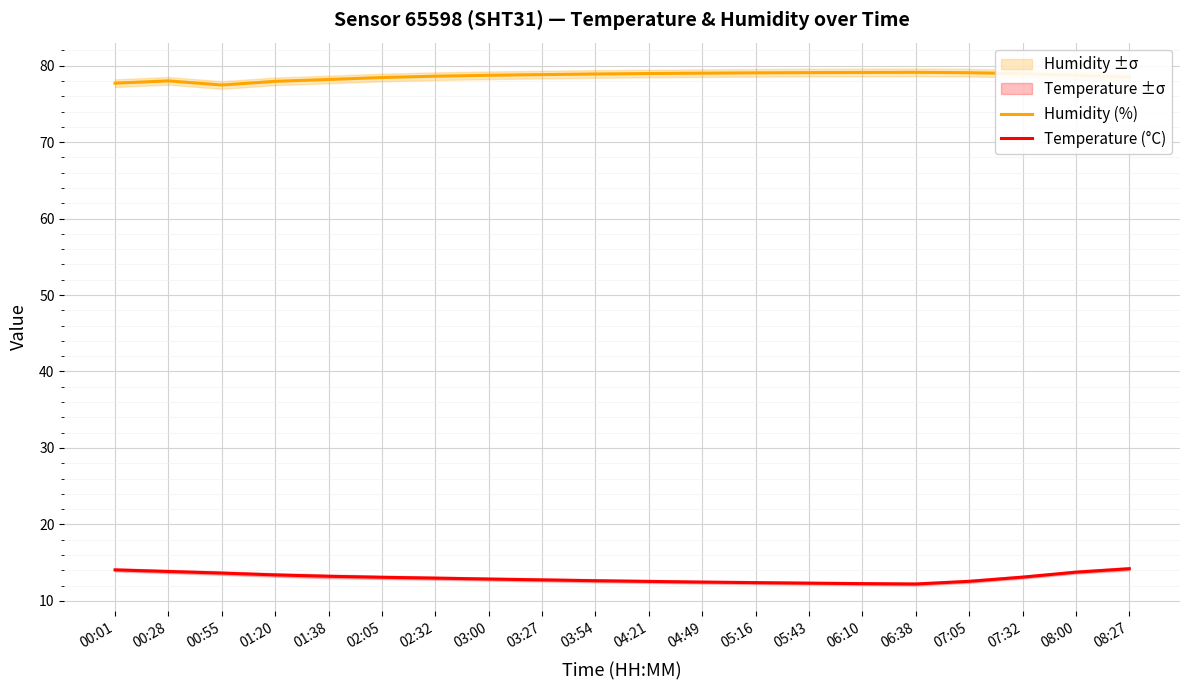

What is the minimum value shown in the chart?

12.2